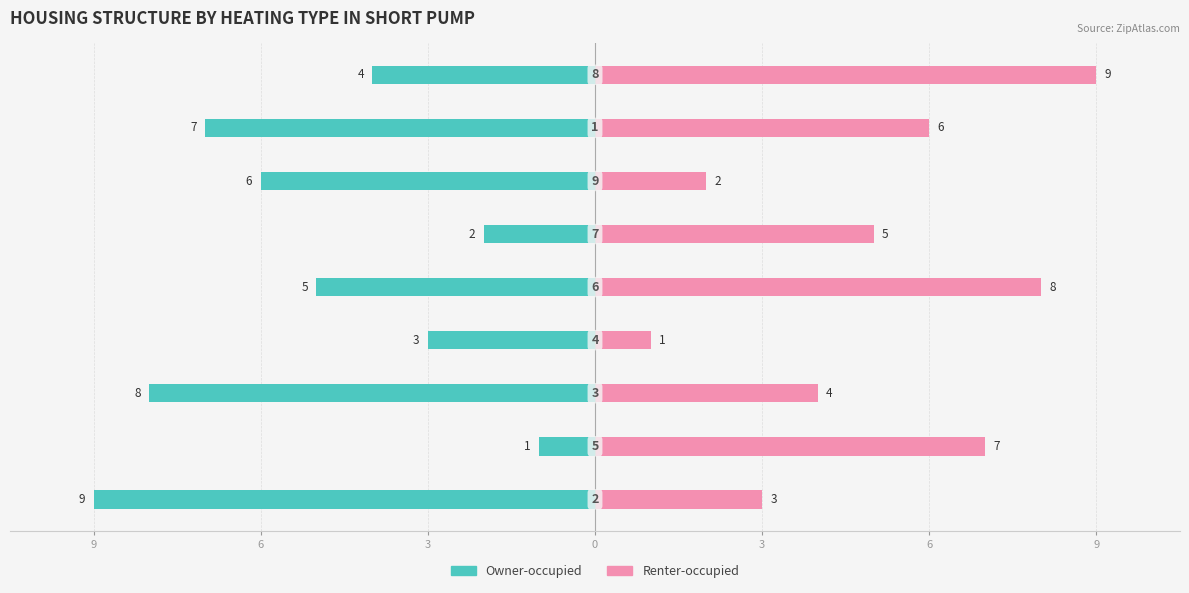

Reading left to right, extract all data points from this chart.

Owner-occupied: -9	-1	-8	-3	-5	-2	-6	-7	-4
Renter-occupied: 3	7	4	1	8	5	2	6	9